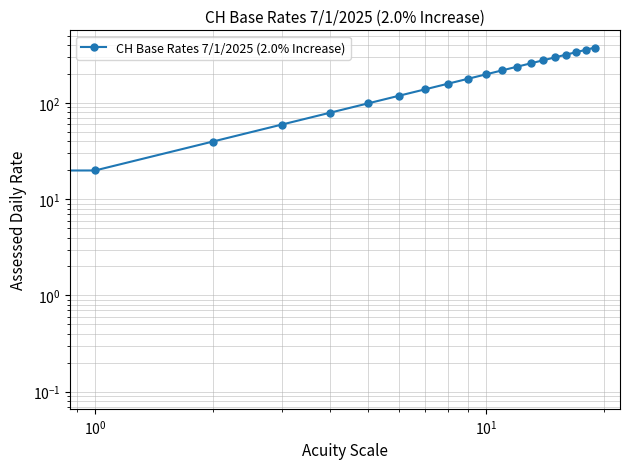

What is the approximate value at 11?

218.8